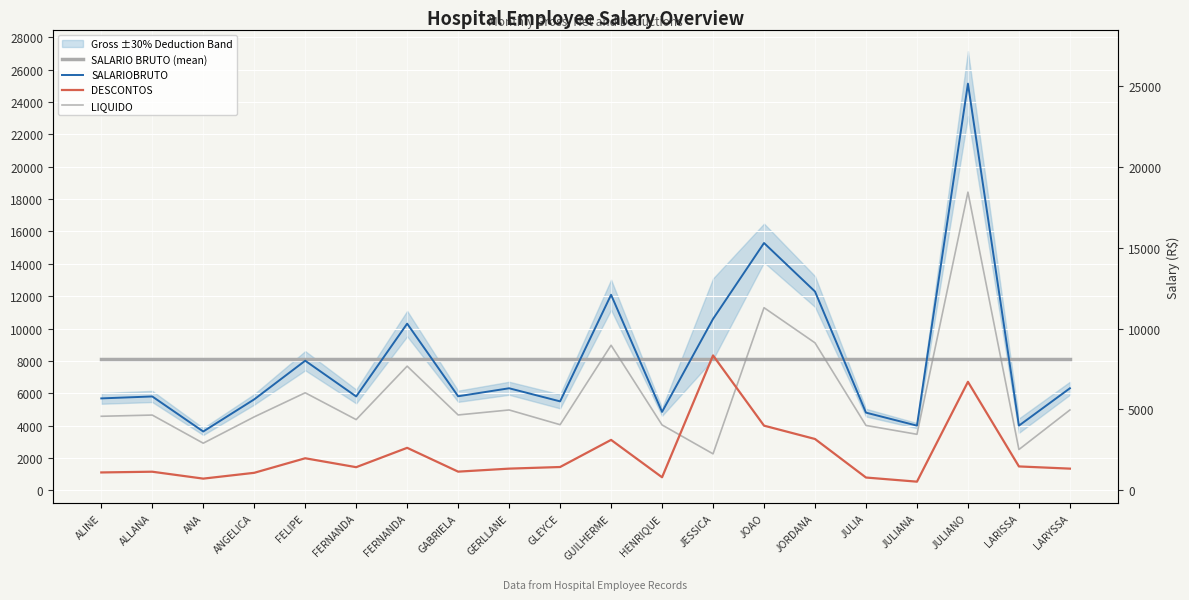

At which category is the sum across all series the highest?

JULIANO